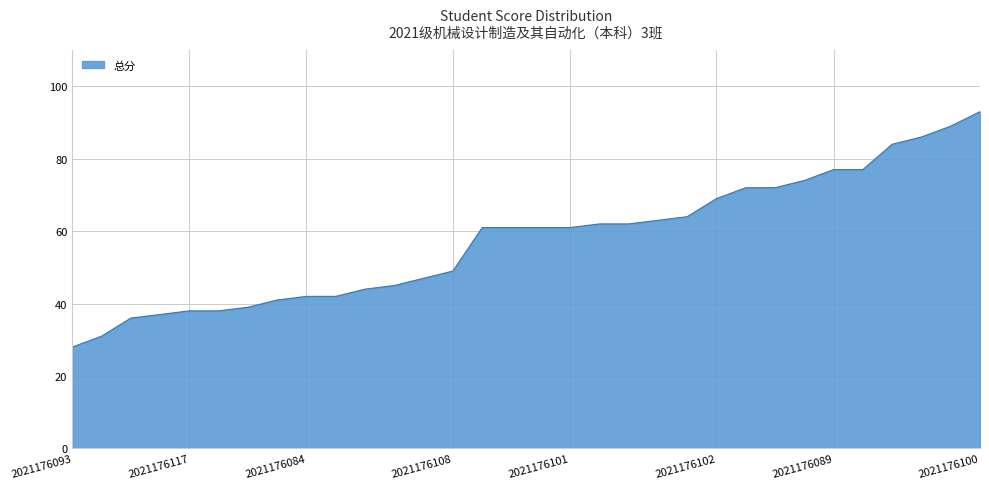

What is the difference between the maximum and minimum values?

65